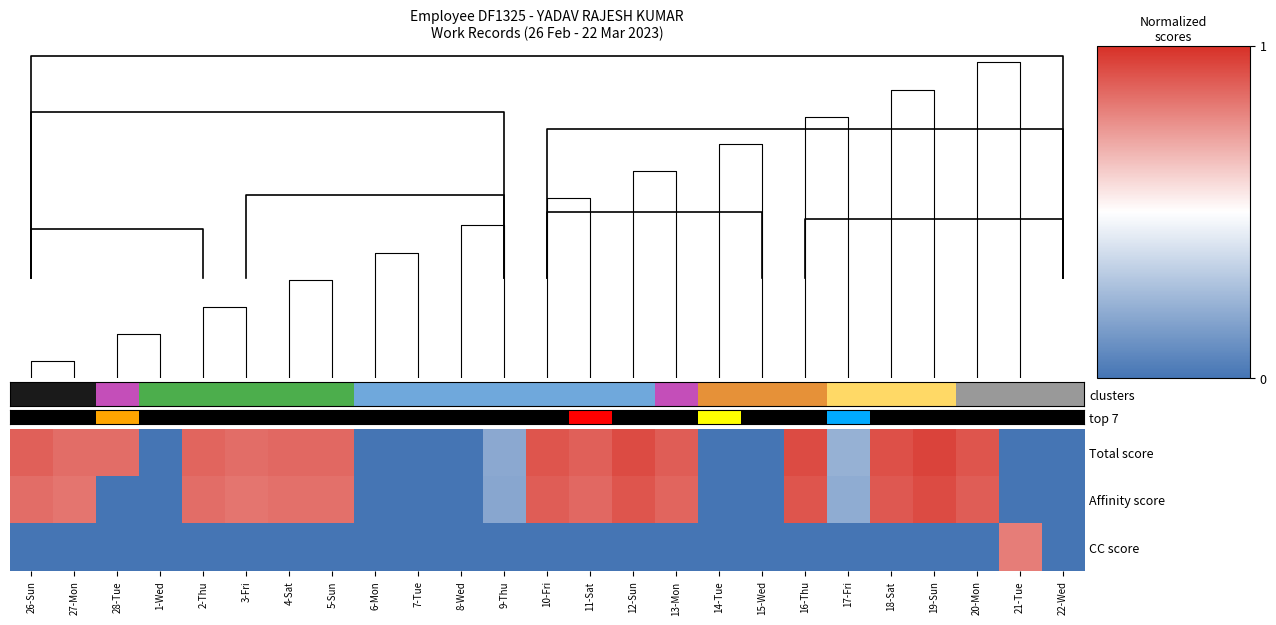

How many series are shown in this chart?

3